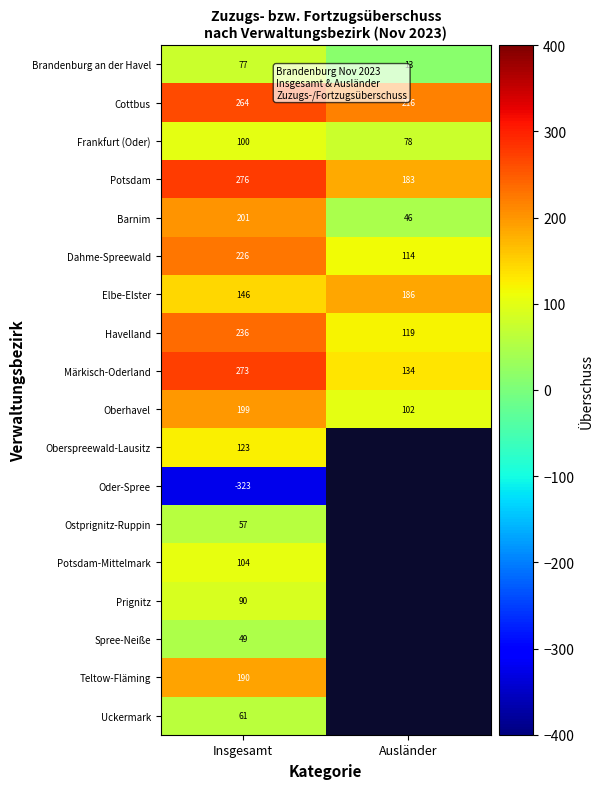

What is the total value across all series at Insgesamt?

2349